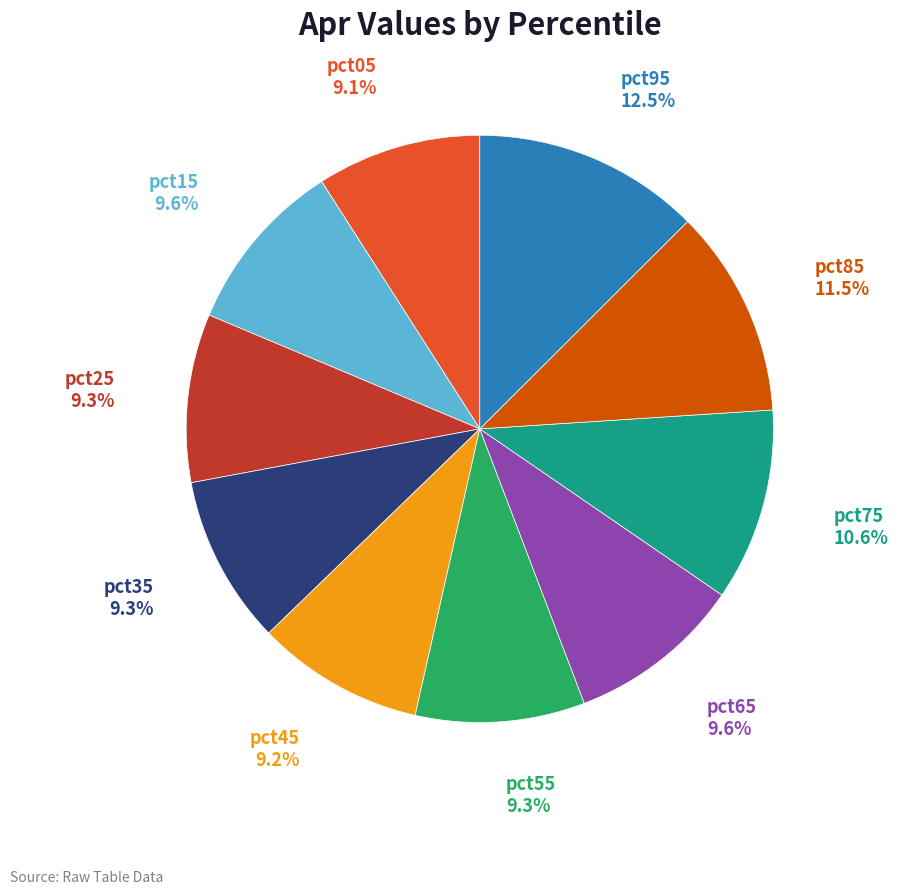

How many segments does this pie chart have?

10